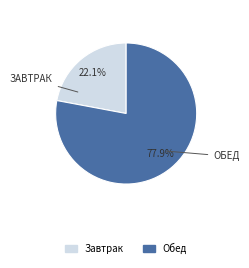

Rank the categories by value from lowest to highest.

Завтрак, Обед